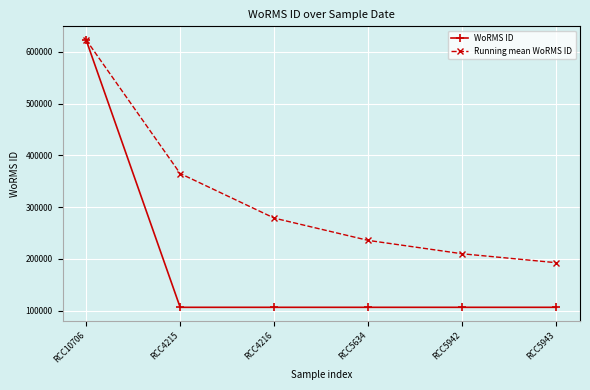

What is the total value across all series at RCC10706?

1246898.0